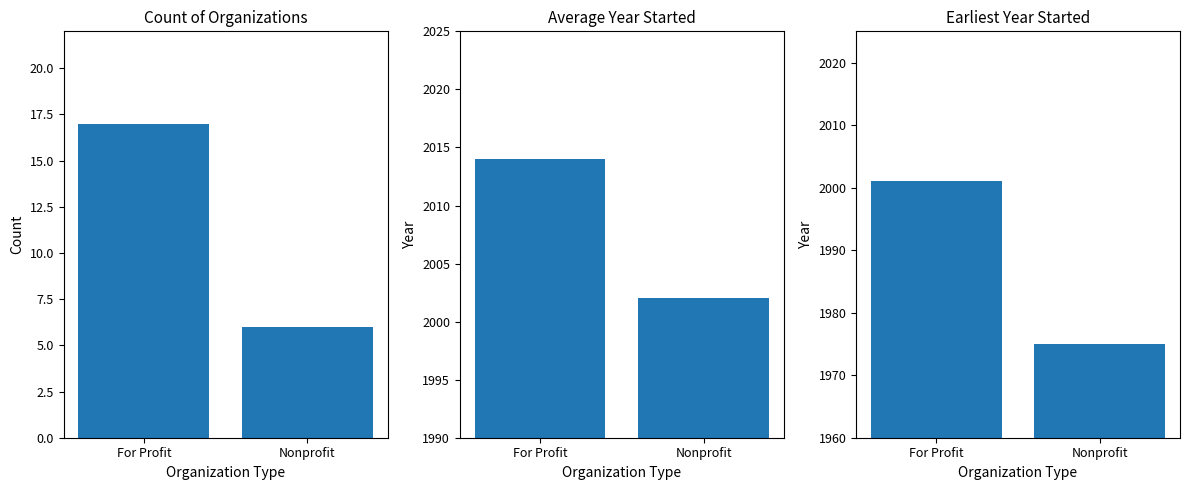

How many Earliest Year Started values are between 1975 and 2001?

2